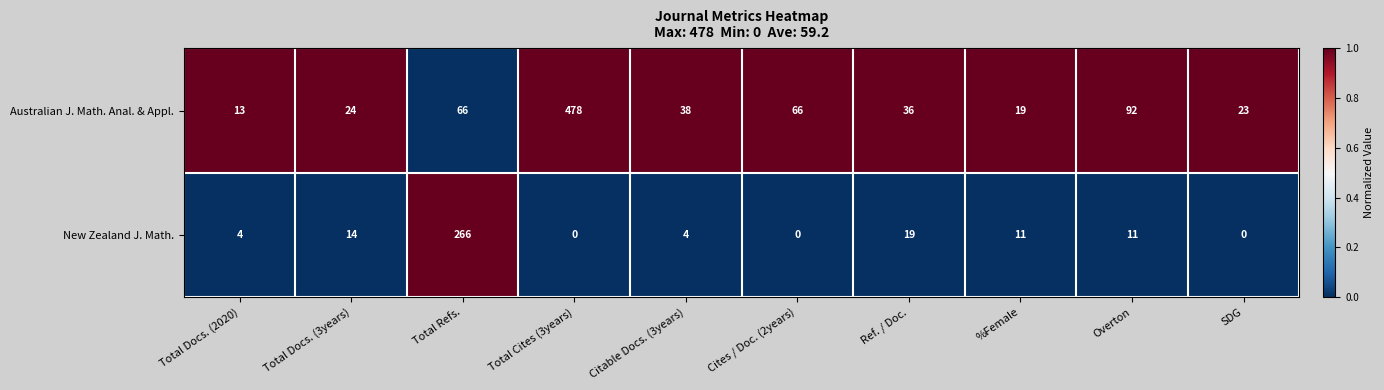

The value of Australian J. Math. Anal. & Appl. at Total Refs. is 66. True or false?

True